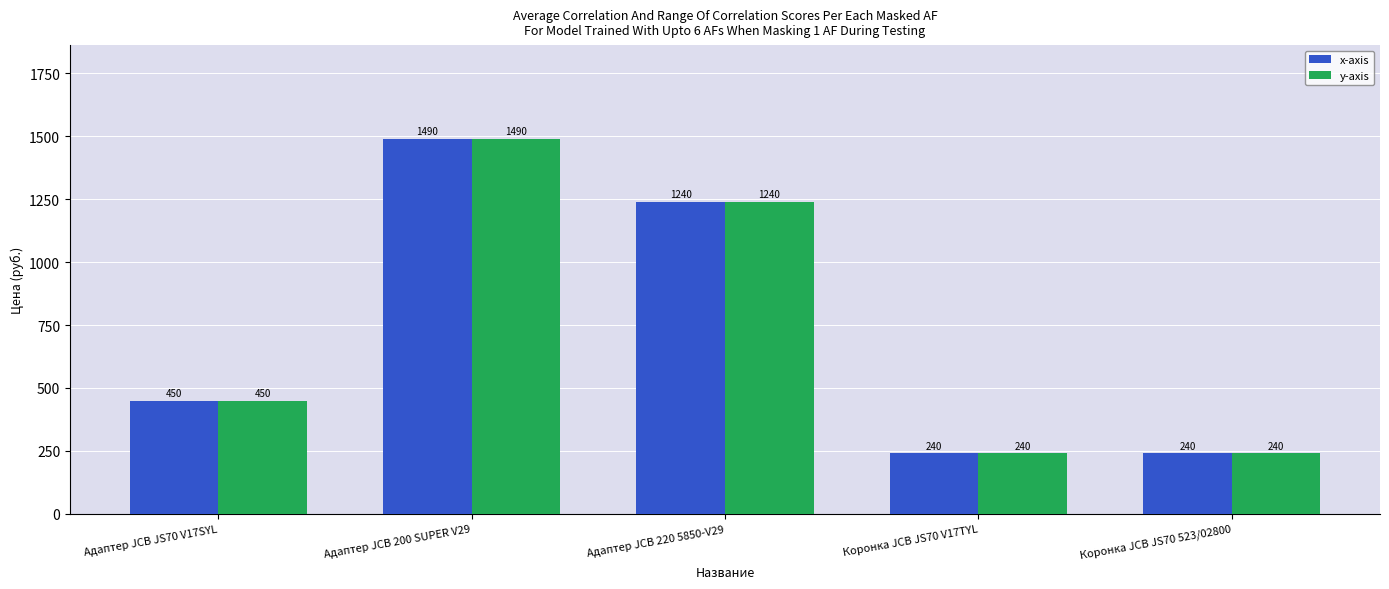

What is the minimum value for y-axis?

240